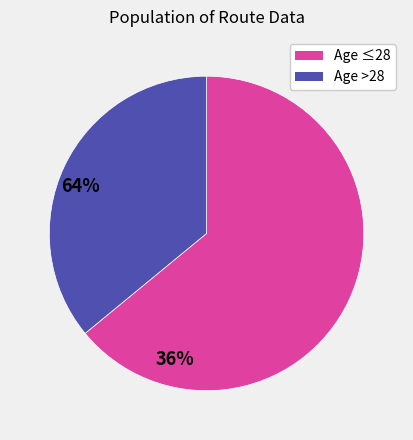

Count the number of slices in the pie.

2